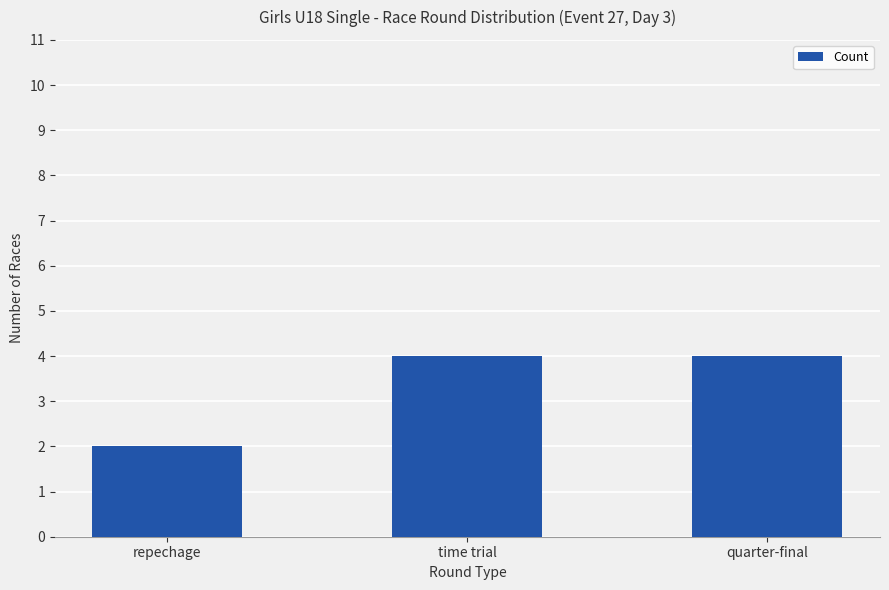

Does the chart contain any negative values?

No